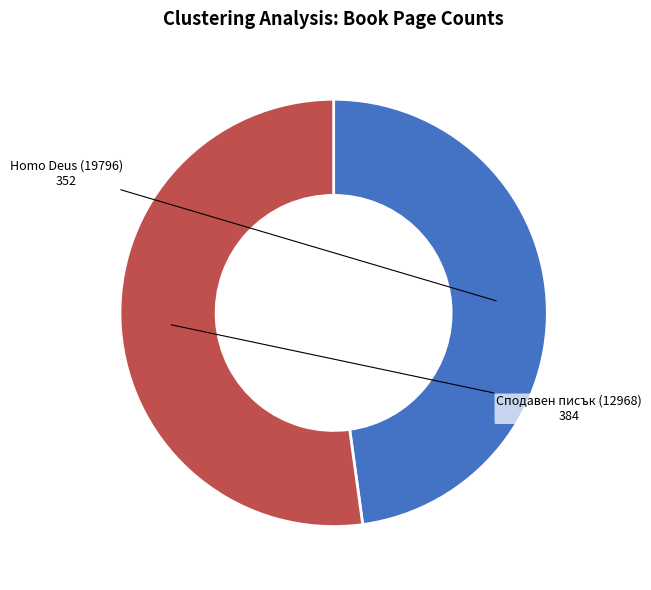

Combined, do Homo Deus (19796) and Сподавен писък (12968) account for over 50%?

Yes